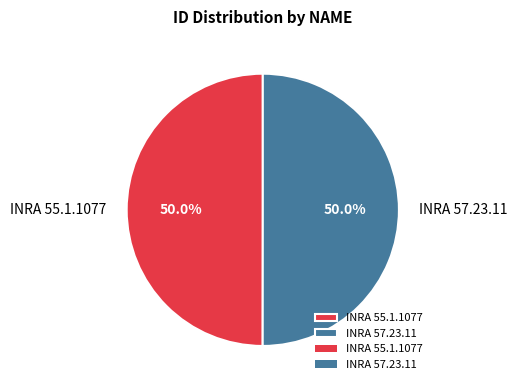

Do INRA 55.1.1077 and INRA 57.23.11 together represent more than half of the pie?

Yes